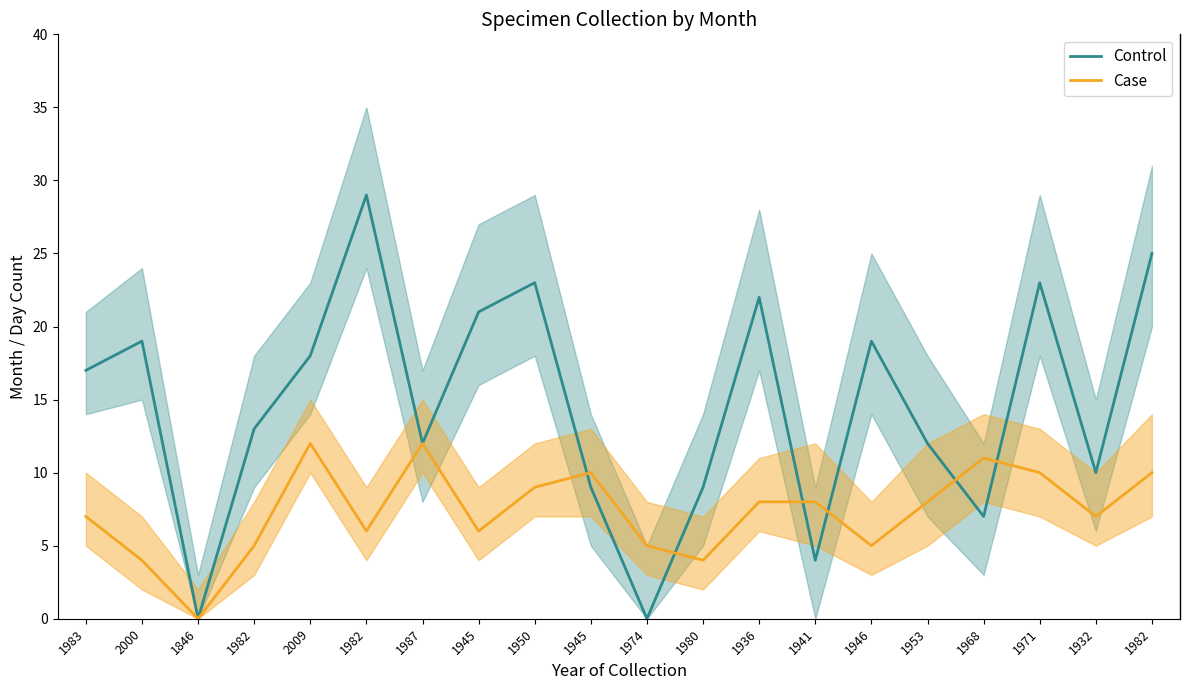

Does the chart have visible grid lines?

No